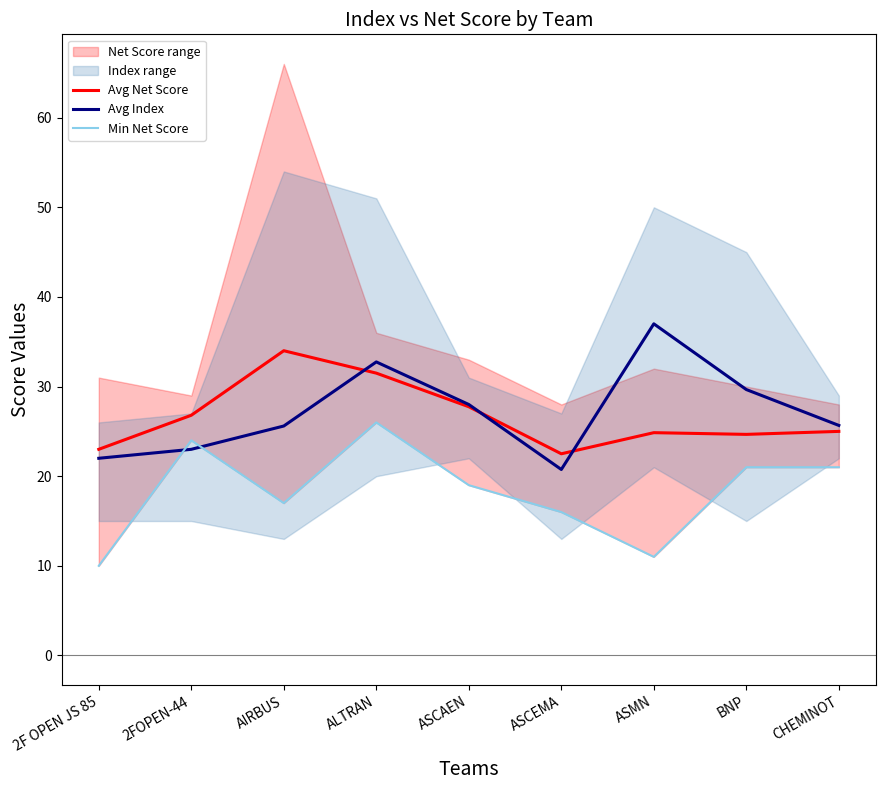

What is the lowest value of the Avg Index series?

20.8